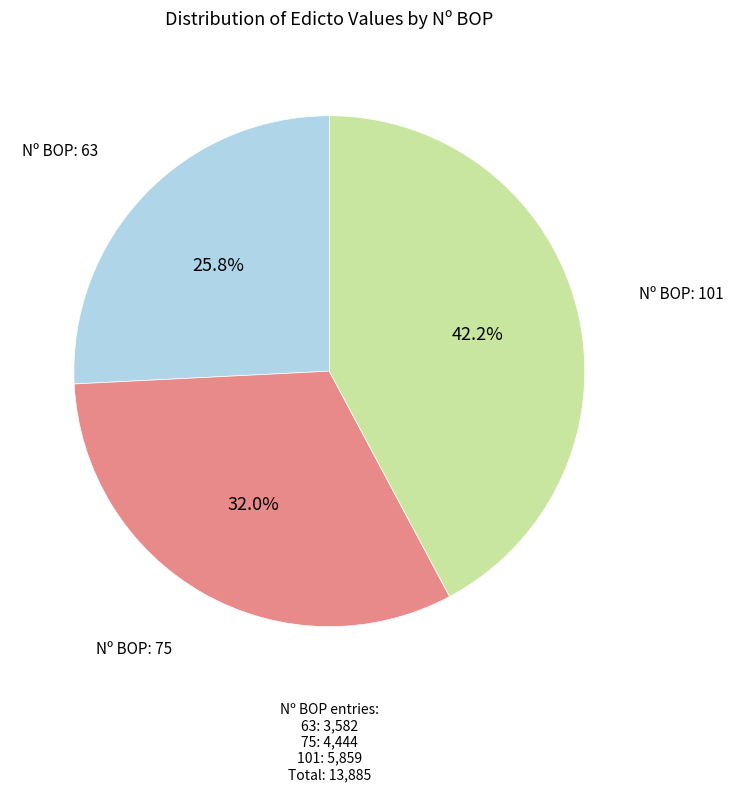

Does any single category account for the majority?

No